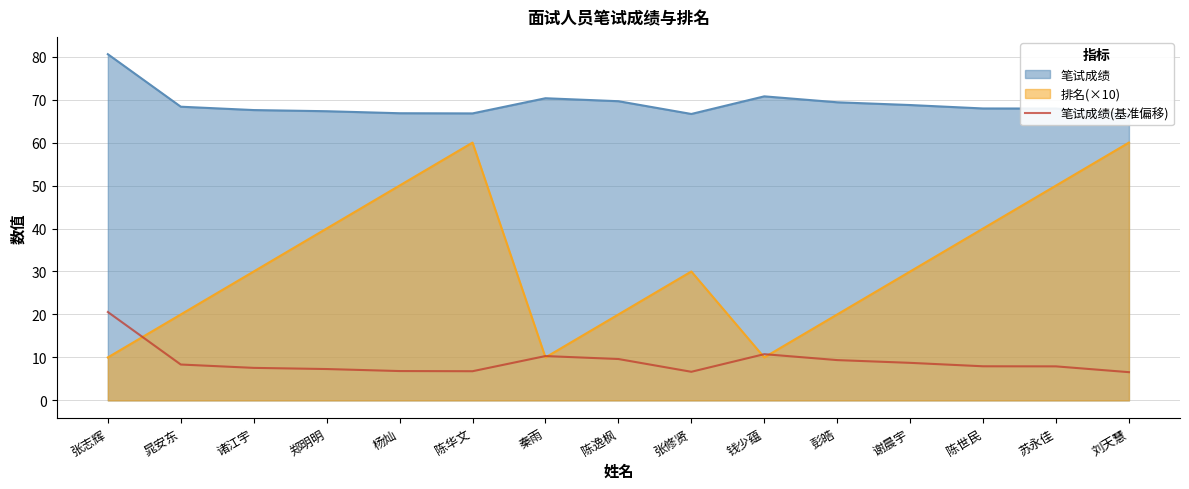

Read the value at 刘天慧.

6.6